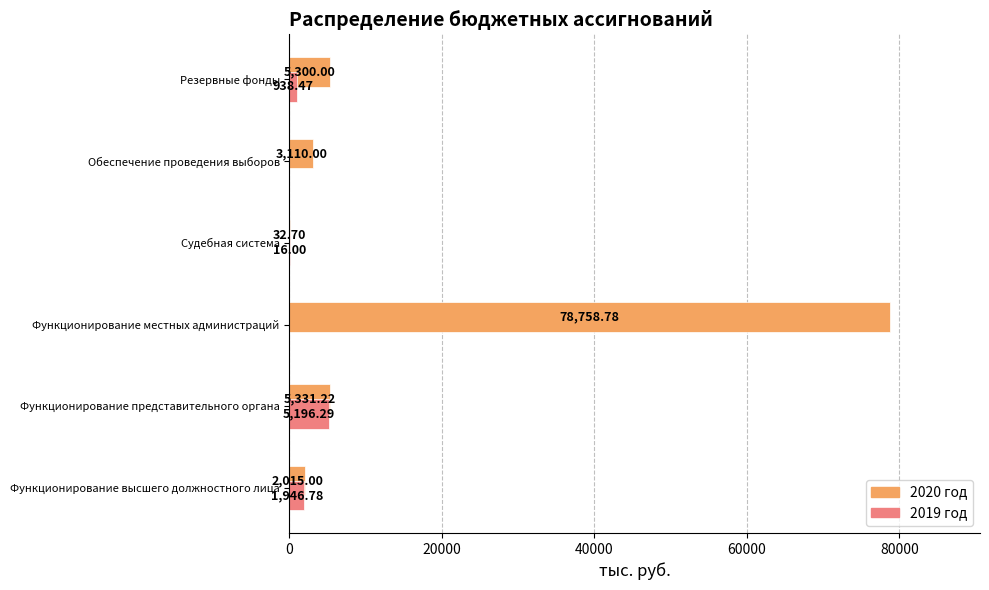

Which series changed the most between Обеспечение проведения выборов and Резервные фонды?

2020 год